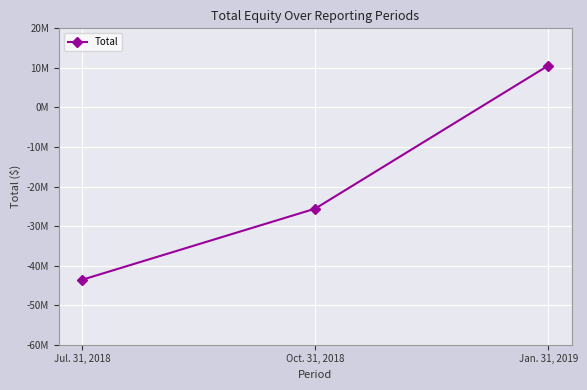

Count the values in the range -43584668 to 10571997.

3